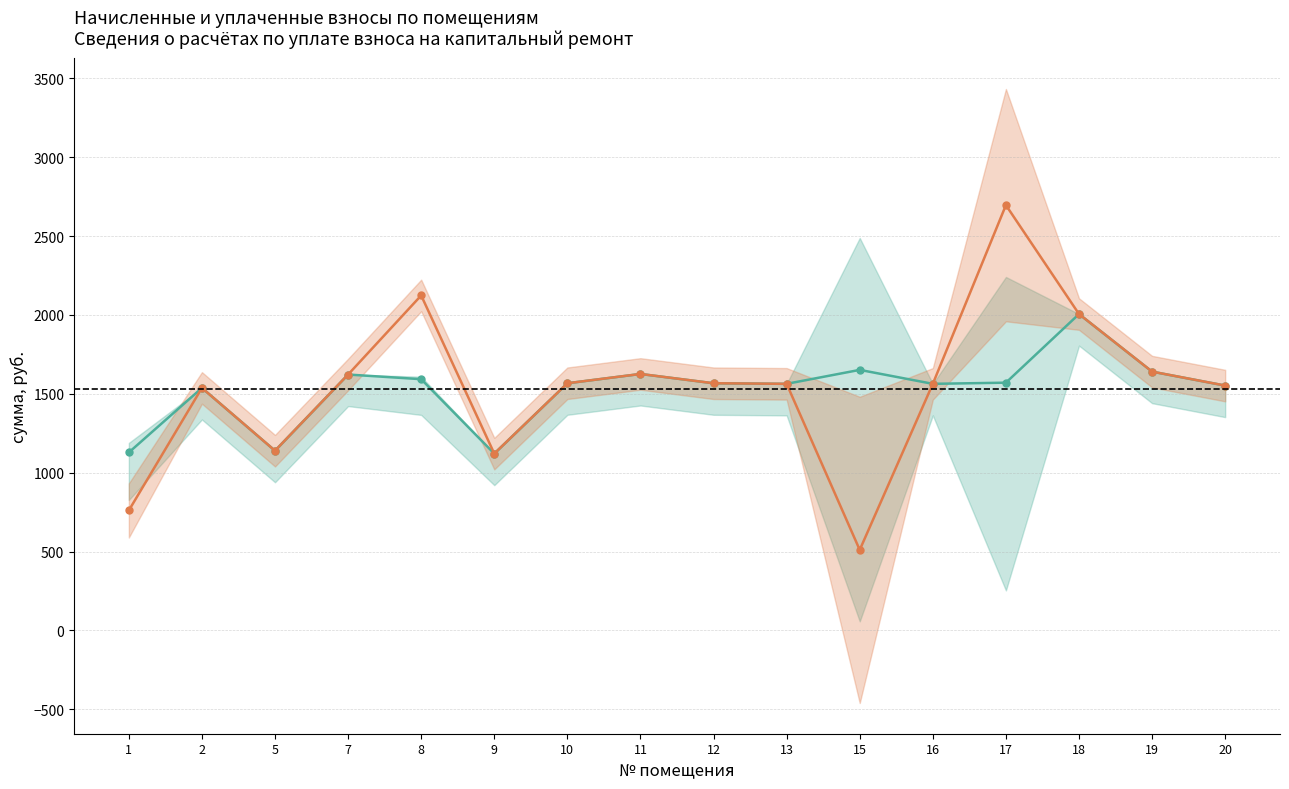

Reading left to right, extract all data points from this chart.

начислено: 1128.2	1537.5	1139.3	1622.3	1592.8	1120.9	1567.0	1626.0	1567.0	1563.3	1651.8	1563.3	1570.7	2005.7	1640.7	1552.2
уплачено: 760.5	1537.5	1139.3	1622.3	2123.7	1120.9	1567.0	1626.0	1567.0	1563.3	510.4	1563.3	2696.3	2005.7	1640.7	1552.2